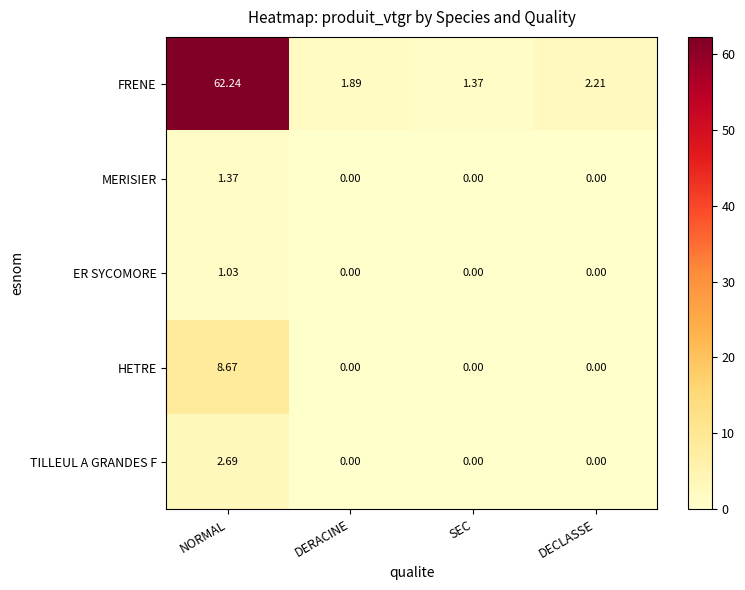

Which series has the largest total across all categories?

FRENE